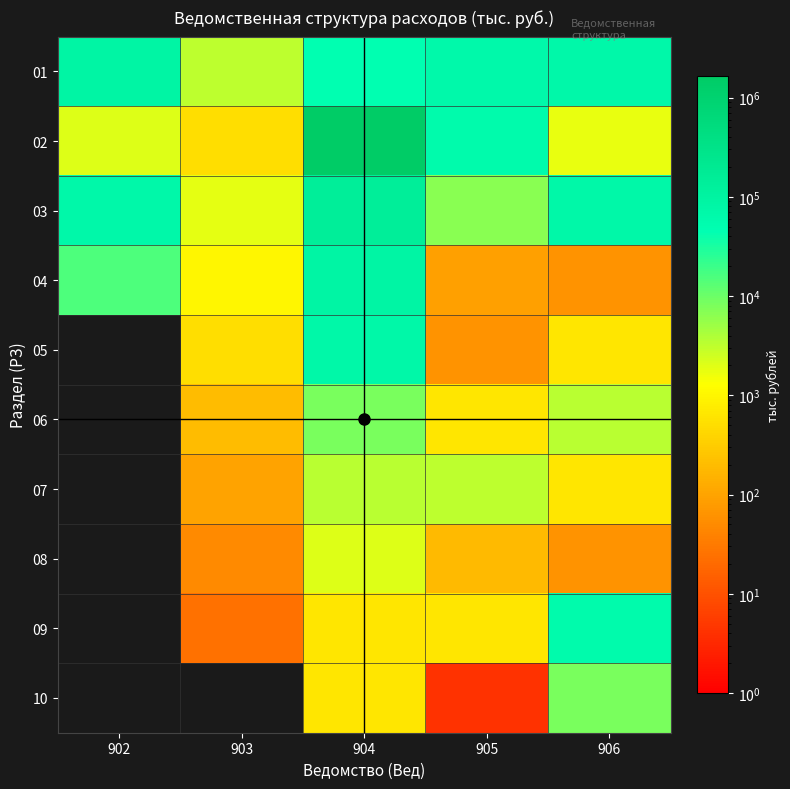

List the series in order of their peak value, highest first.

02, 03, 04, 01, 05, 09, 06, 10, 07, 08